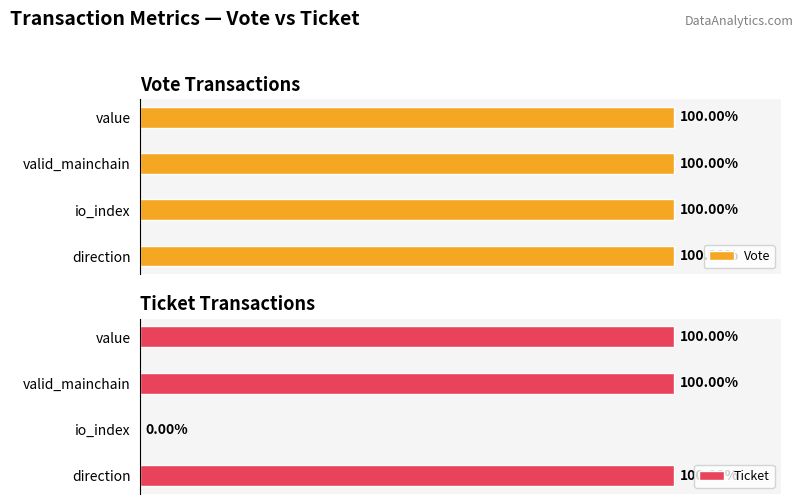

How many bars are there in total?

8